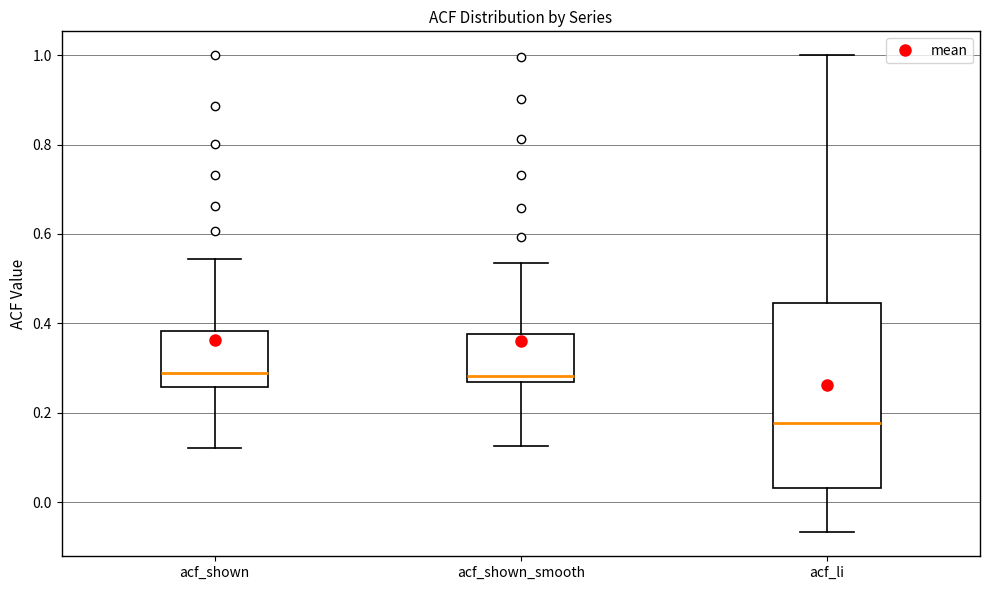

Reading left to right, read every box against the y-axis: the position of its median line, the range the box covers, and the ends of its whiskers. The values are not printed on the chart, so give them approximately, as read against the axis.

acf_shown: median 0.28, box 0.26 to 0.38, whiskers 0.12 to 0.54
acf_shown_smooth: median 0.28, box 0.26 to 0.38, whiskers 0.12 to 0.54
acf_li: median 0.18, box 0.04 to 0.44, whiskers -0.06 to 1.00